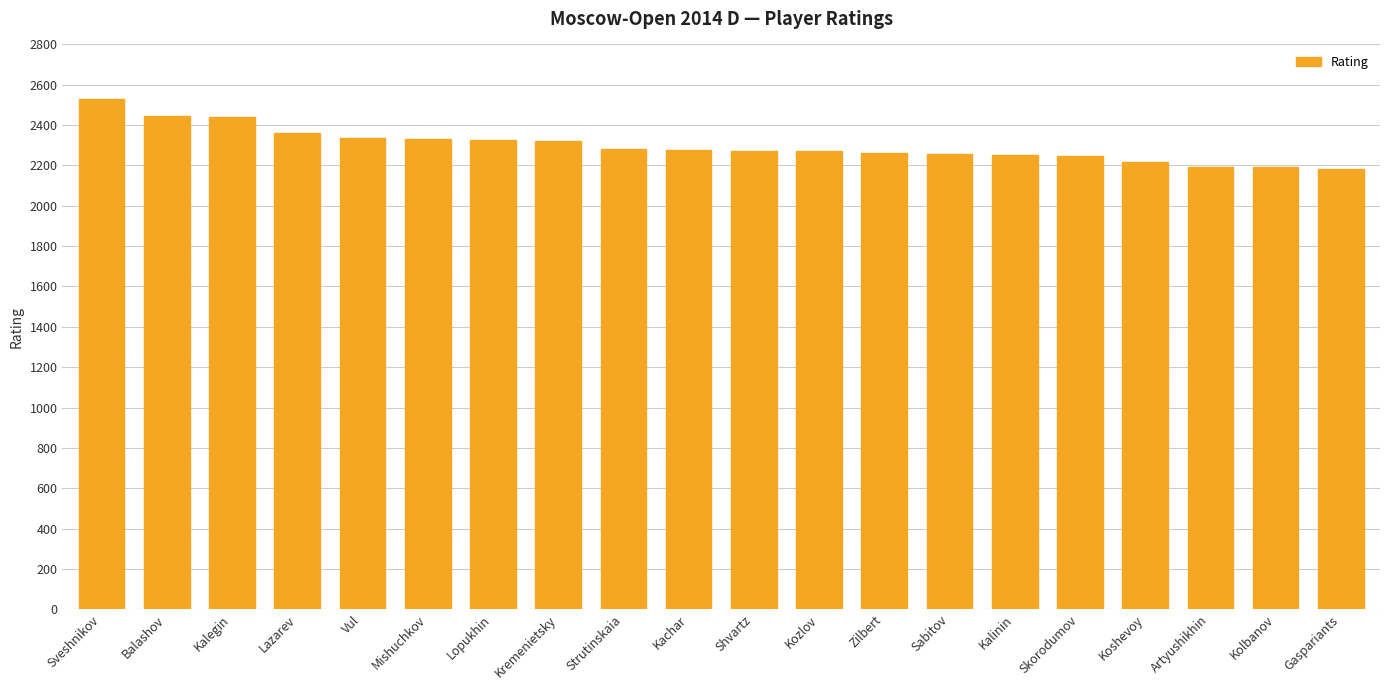

True or false: the data shows 973 at Lazarev.

False